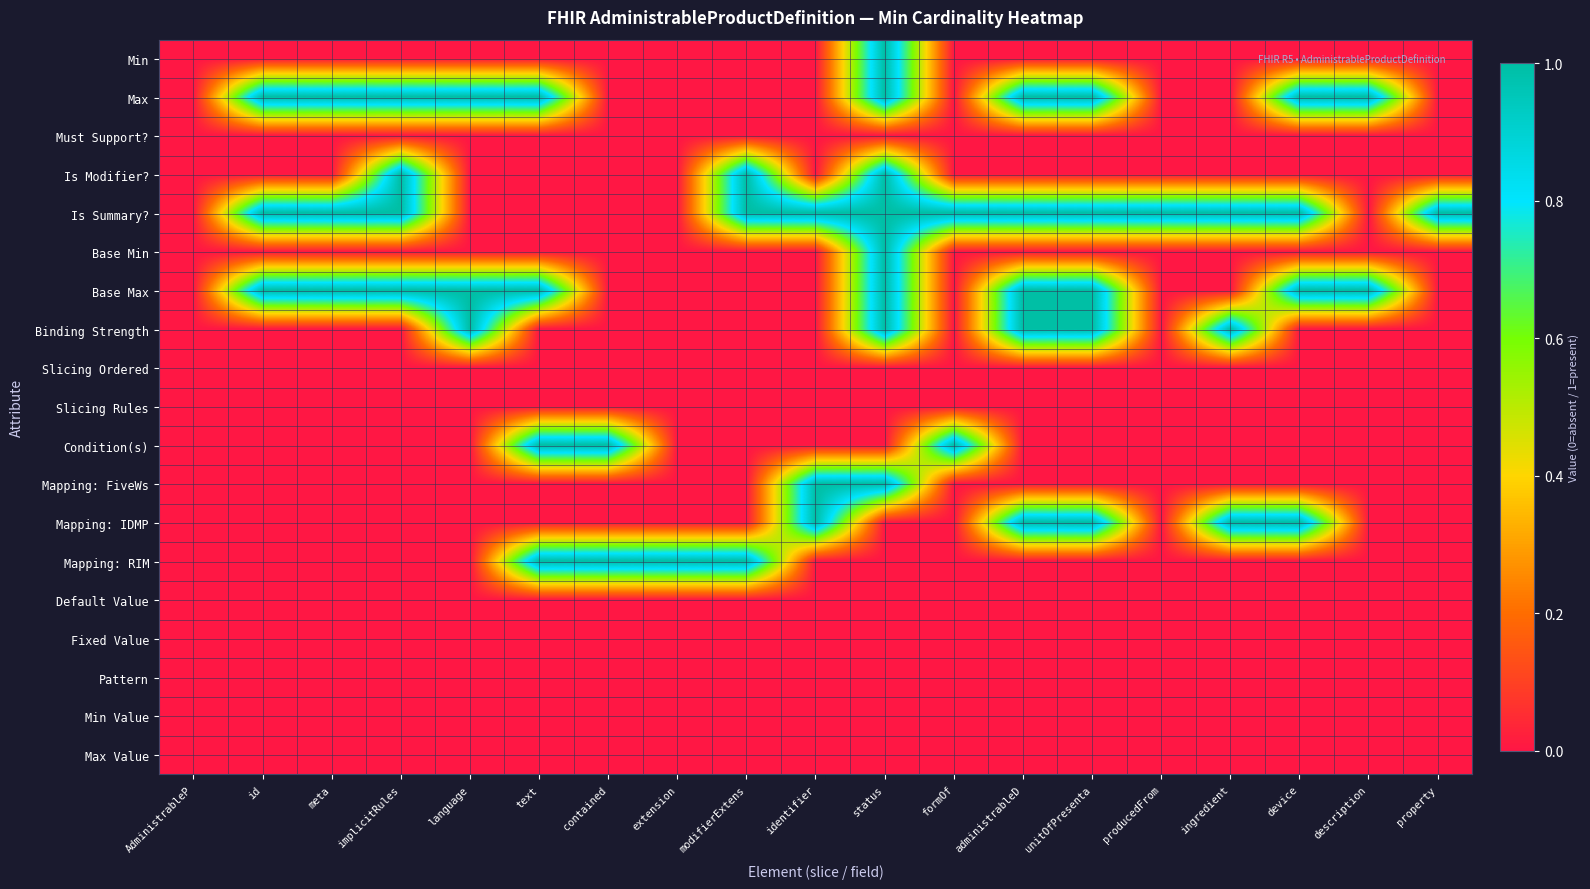

What is the total value across all series at producedFrom?

1